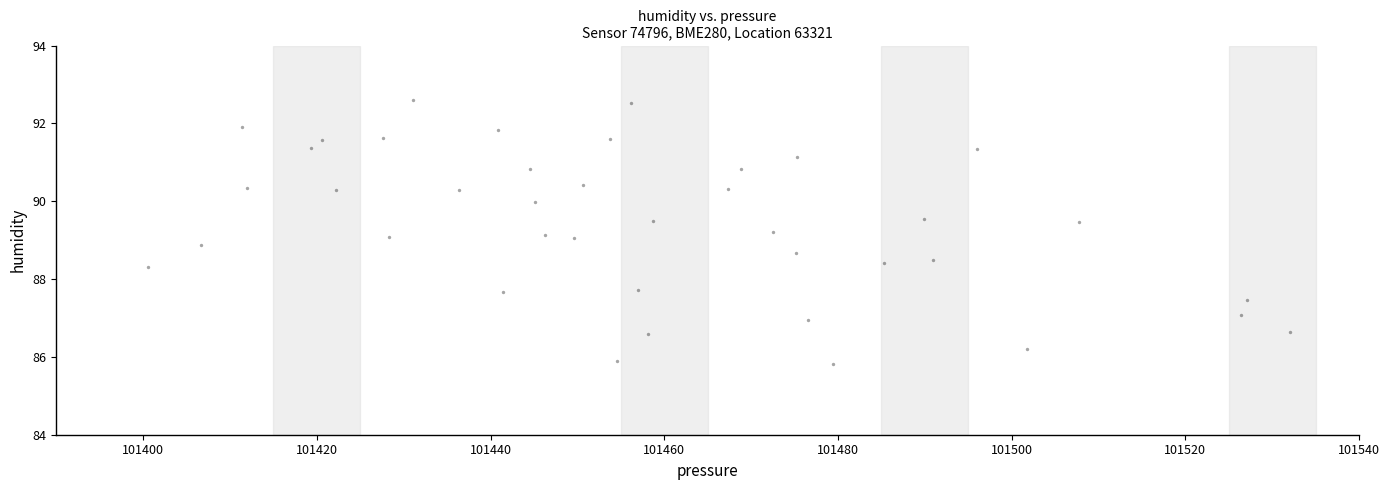

What is the range of Y values (max minus min)?

6.8